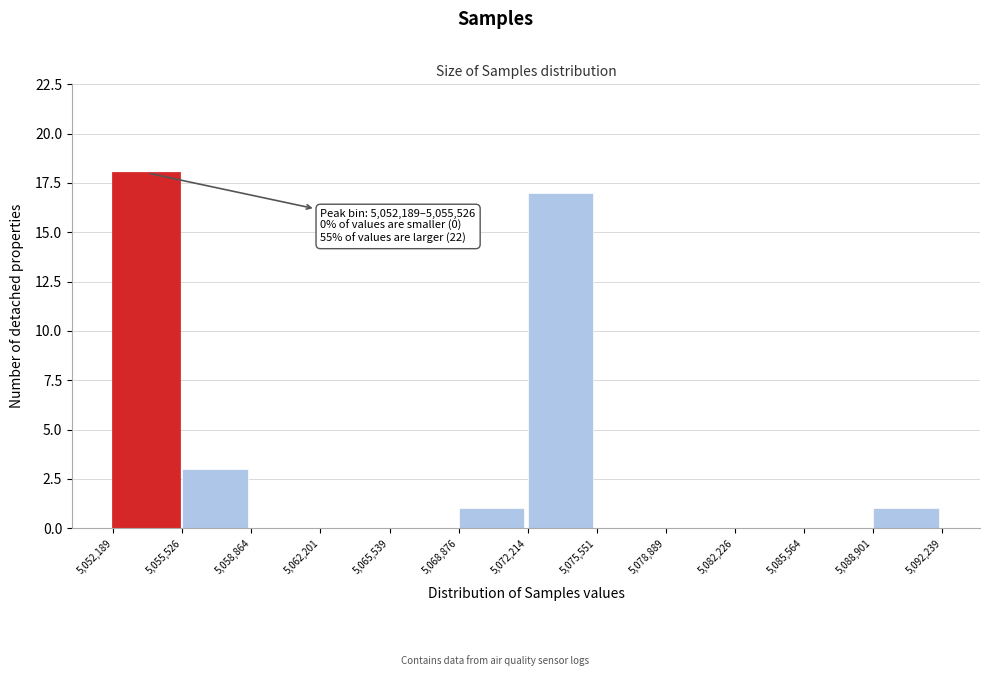

Over which range of the x-axis is the bar tallest?

5,052,189 to 5,055,526